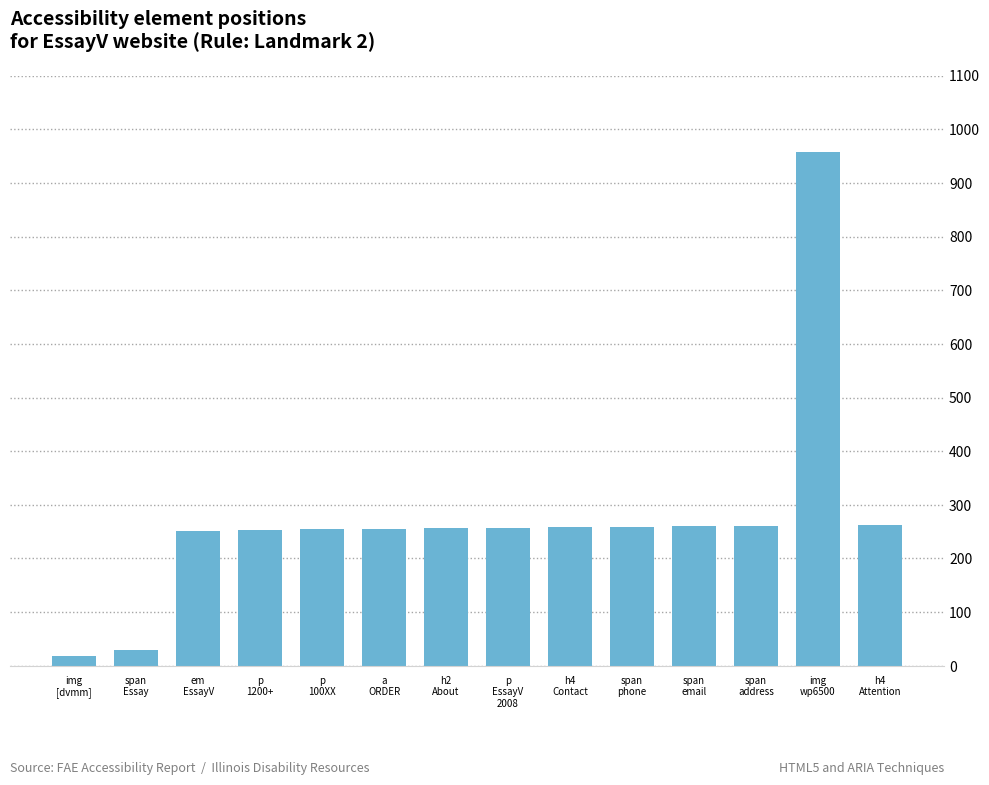

How many bars are there in total?

14